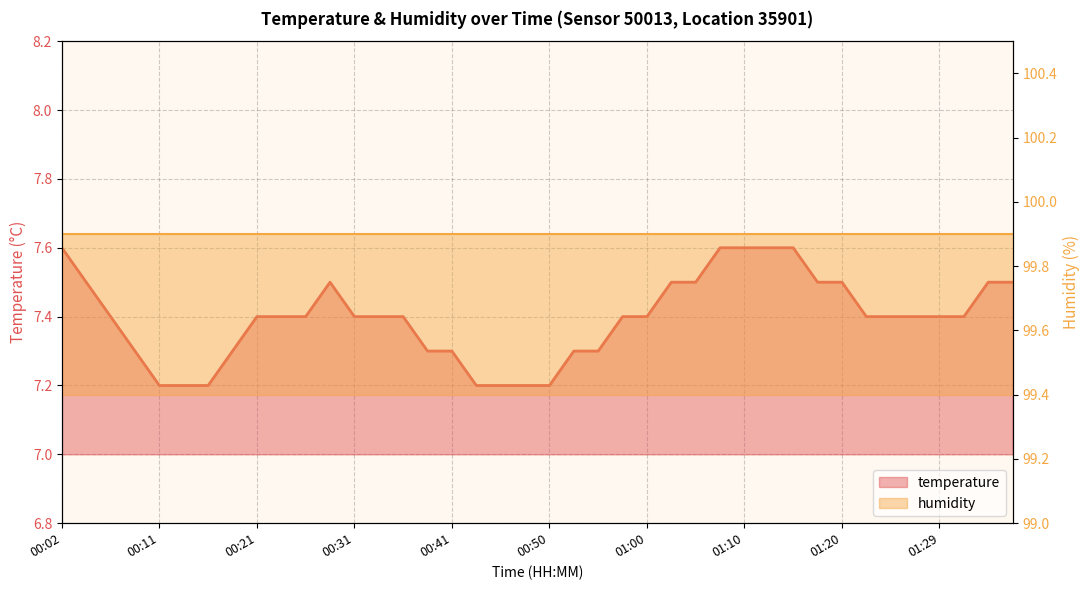

What is the average value?

7.4